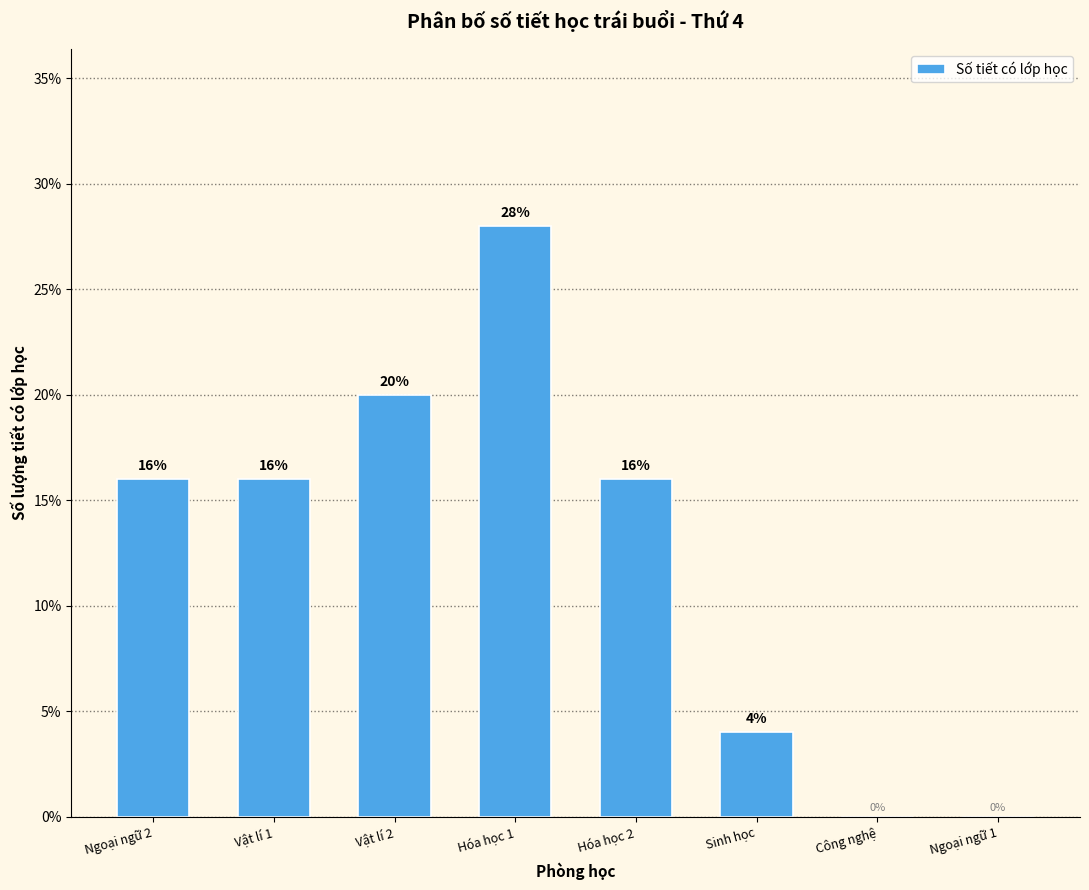

Reading right to left, transcribe all the data shown in this chart.

Ngoại ngữ 1=0.0	Công nghệ=0.0	Sinh học=4.0	Hóa học 2=16.0	Hóa học 1=28.0	Vật lí 2=20.0	Vật lí 1=16.0	Ngoại ngữ 2=16.0